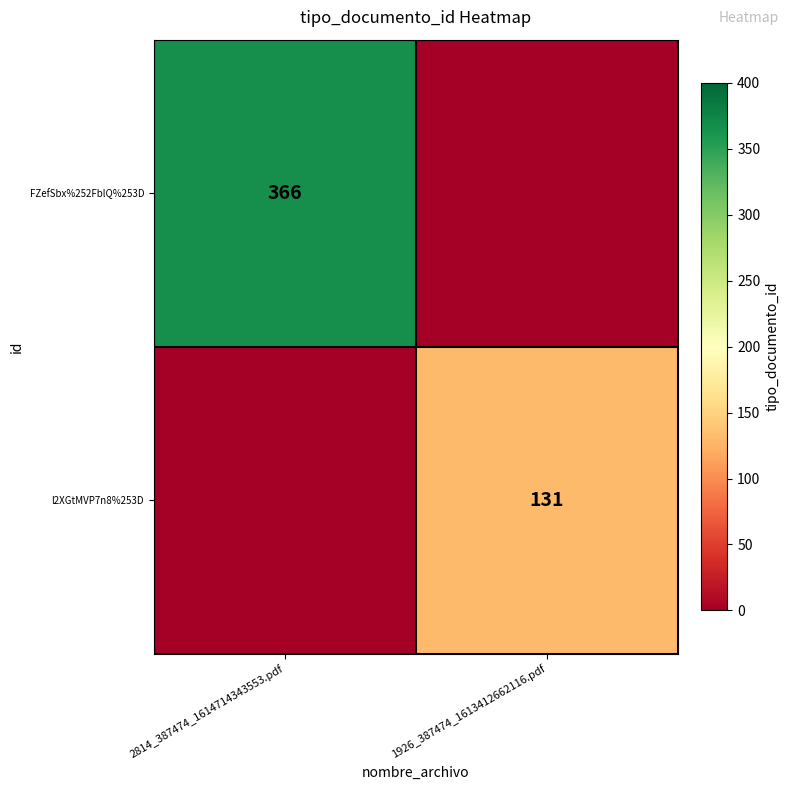

The value of FZefSbx%252FblQ%253D at 2814_387474_1614714343553.pdf is 366. True or false?

True